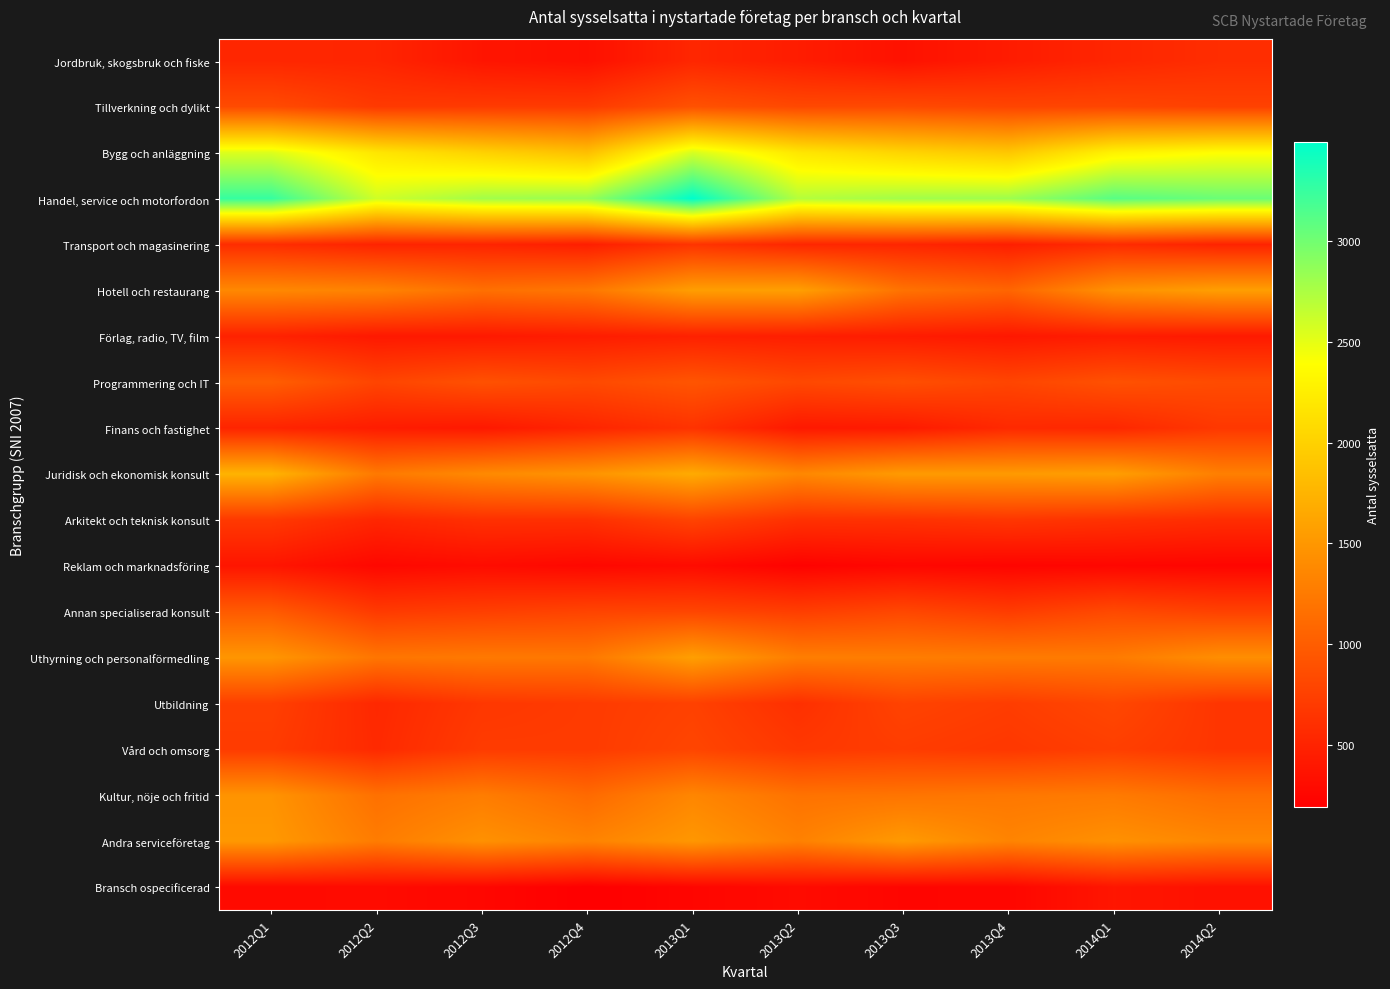

What is the spread (max minus min) of values at 2012Q1?

2969